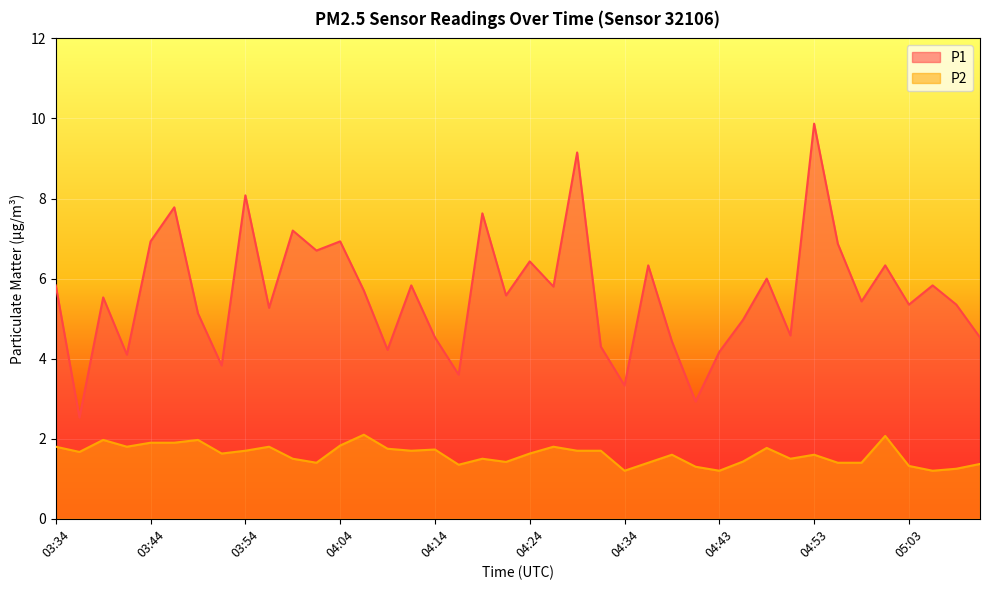

What is the sum of all P2 values?

64.3